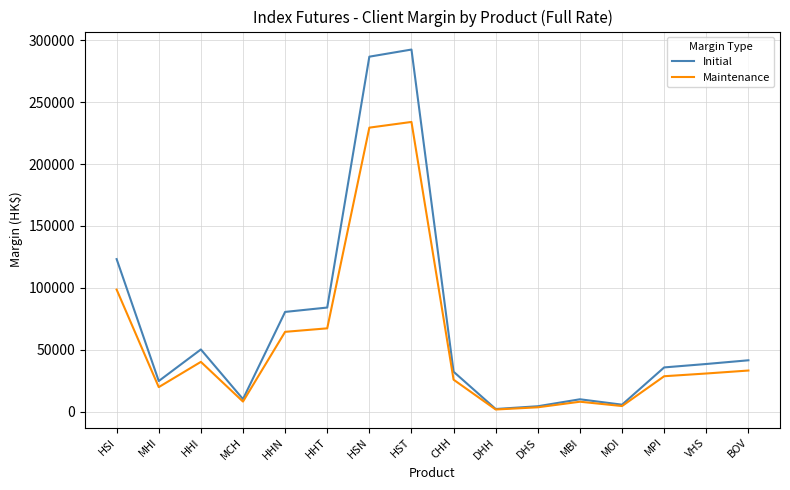

What is the total value across all series at BOV?

74500